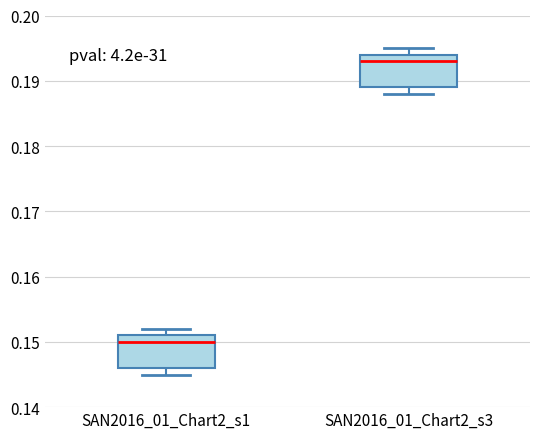

Which box's median line is the highest?

SAN2016_01_Chart2_s3